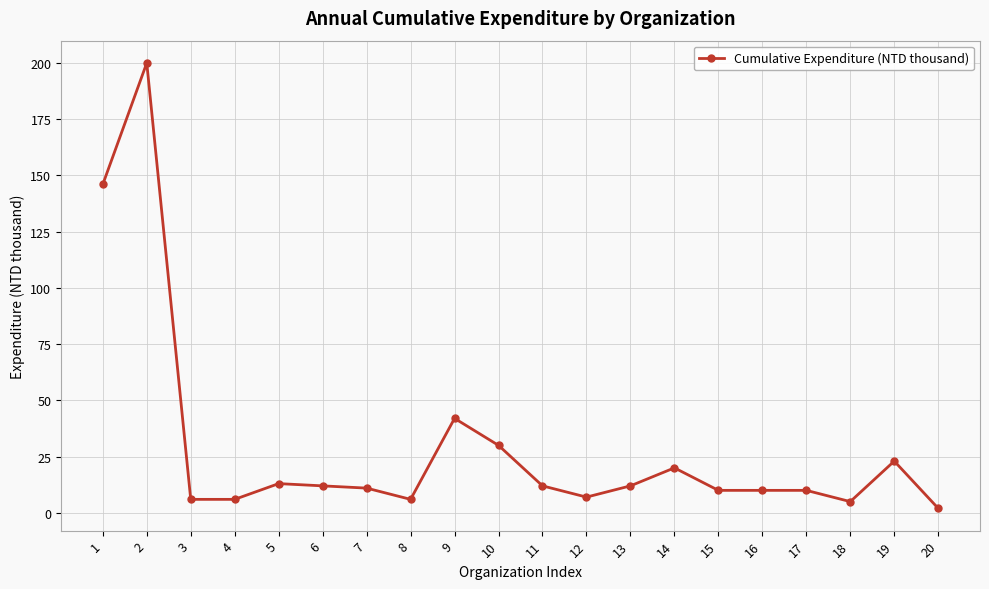

How many series are shown in this chart?

1